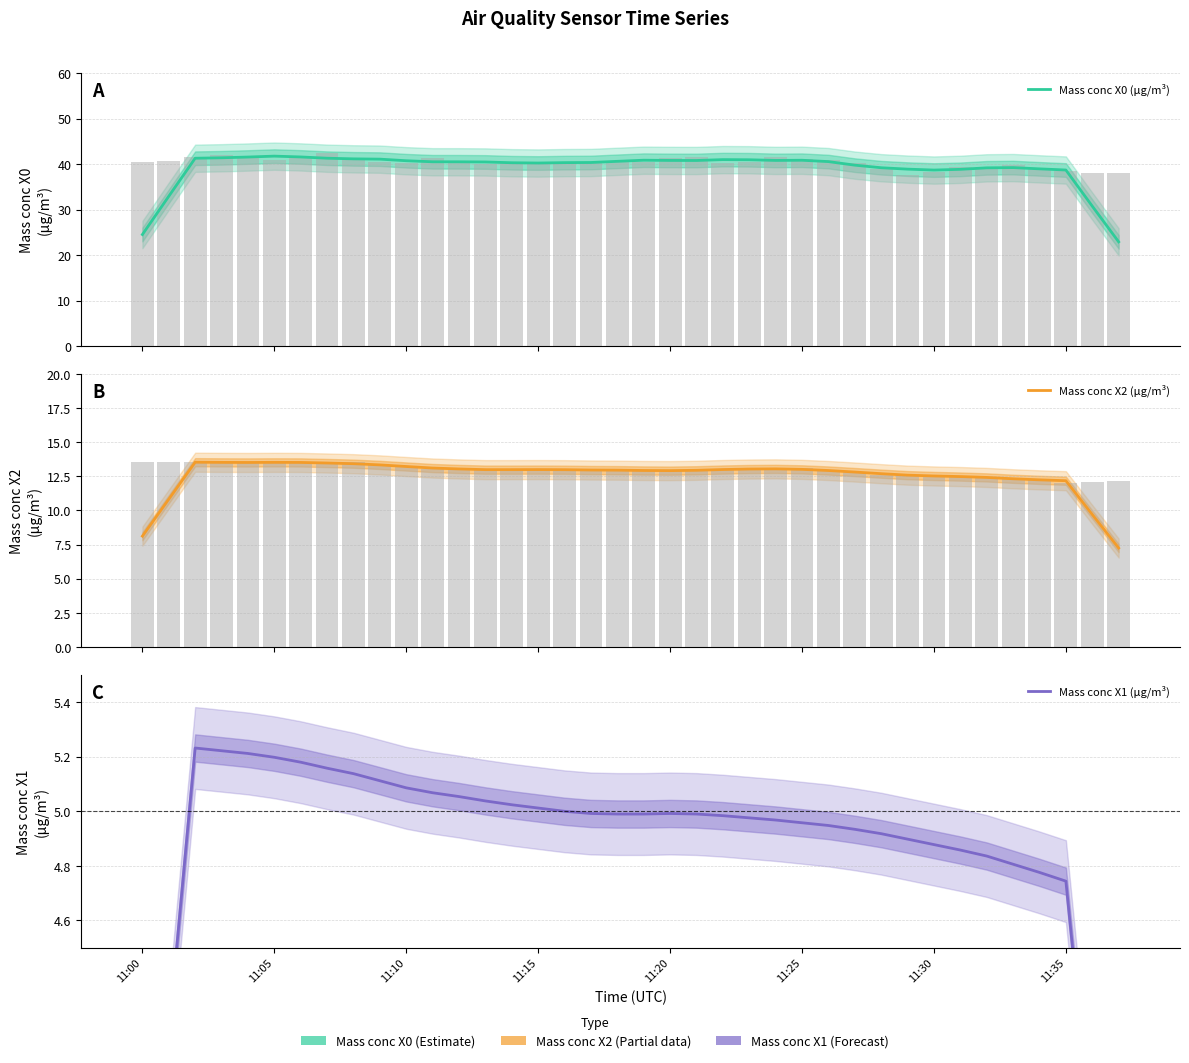

Which series has the widest spread of values?

Mass conc X0 (μg/m³)